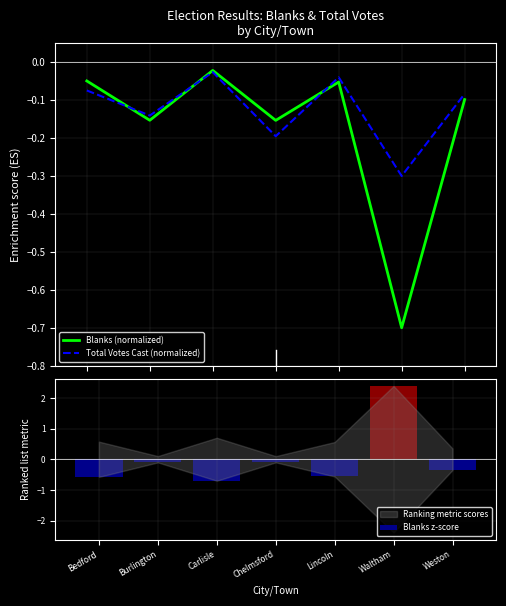

What position from the right is Weston?

1